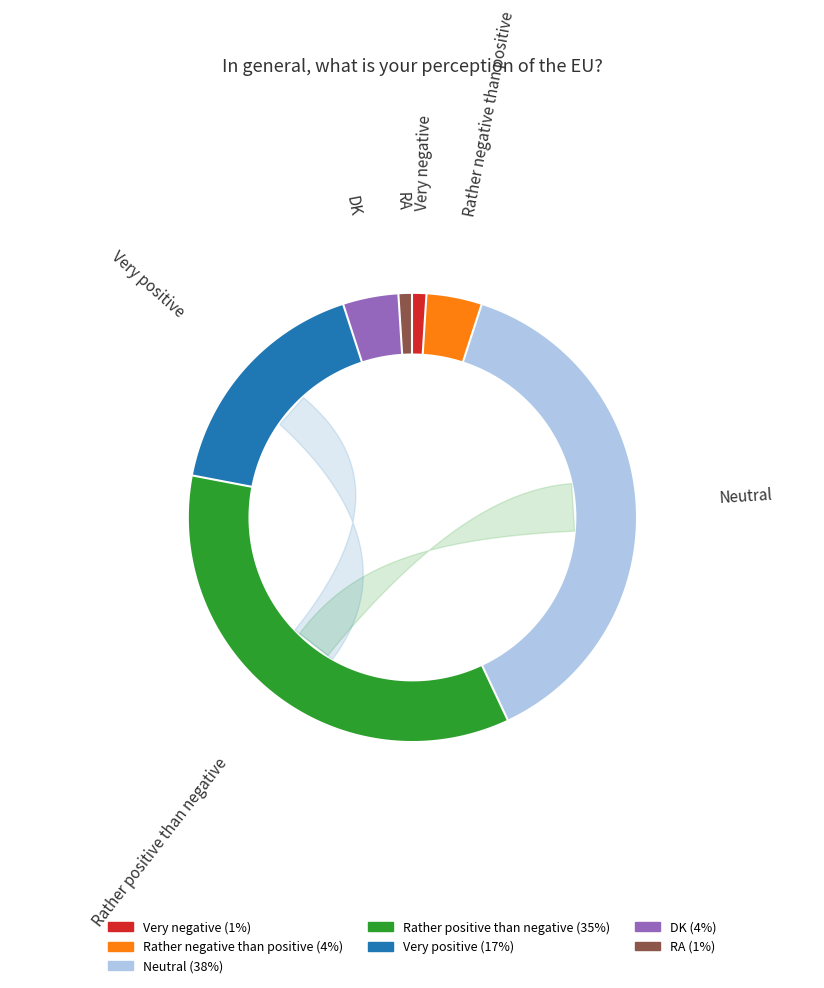

To the nearest percent, what portion does Rather negative than positive represent?

4%